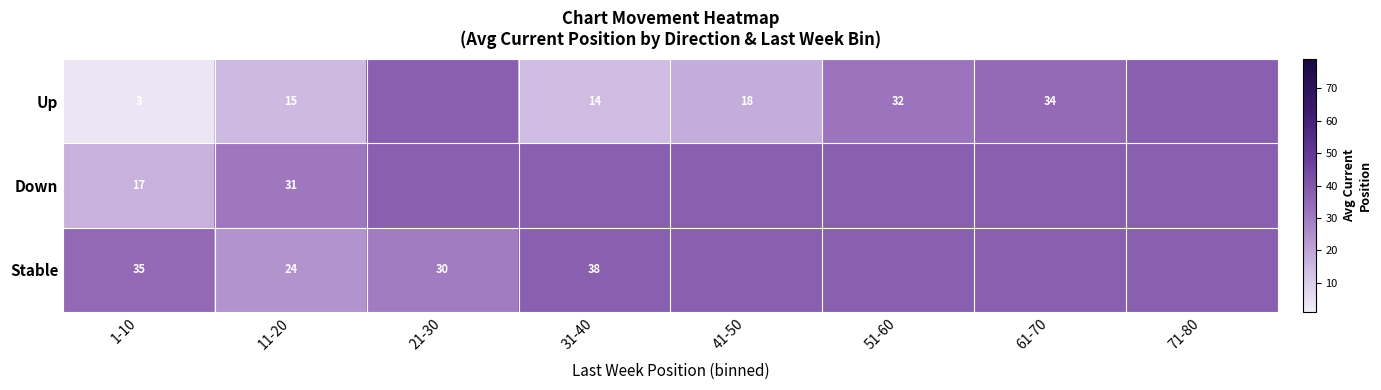

True or false: Up has a value of 37.8 at 71-80.

True